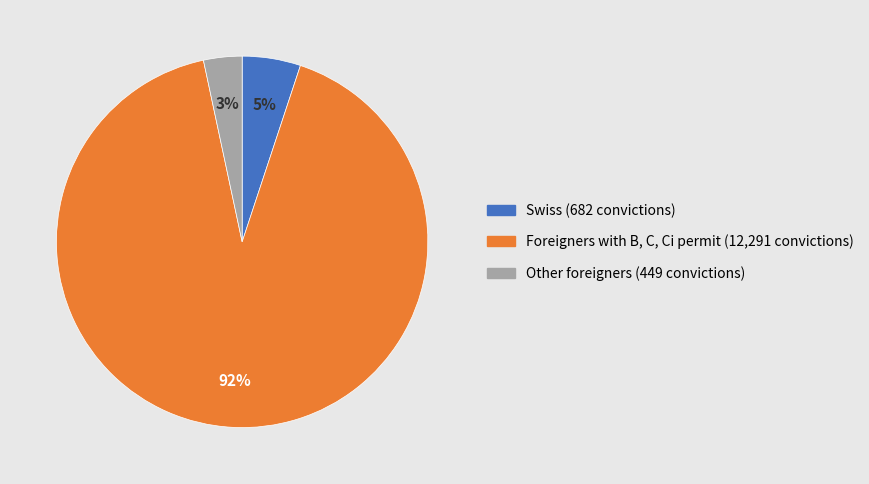

Does any single category account for the majority?

Yes